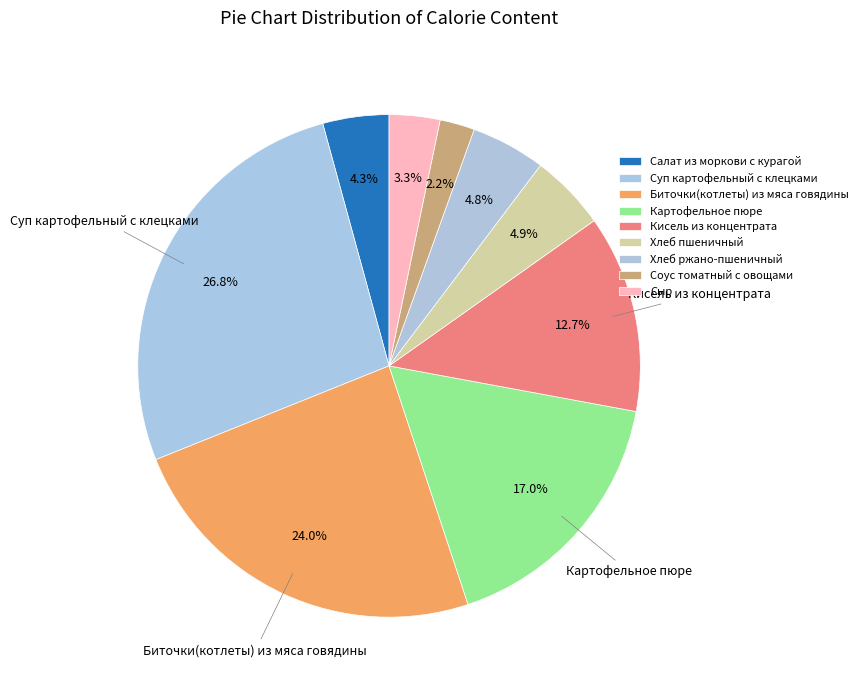

How many segments does this pie chart have?

9